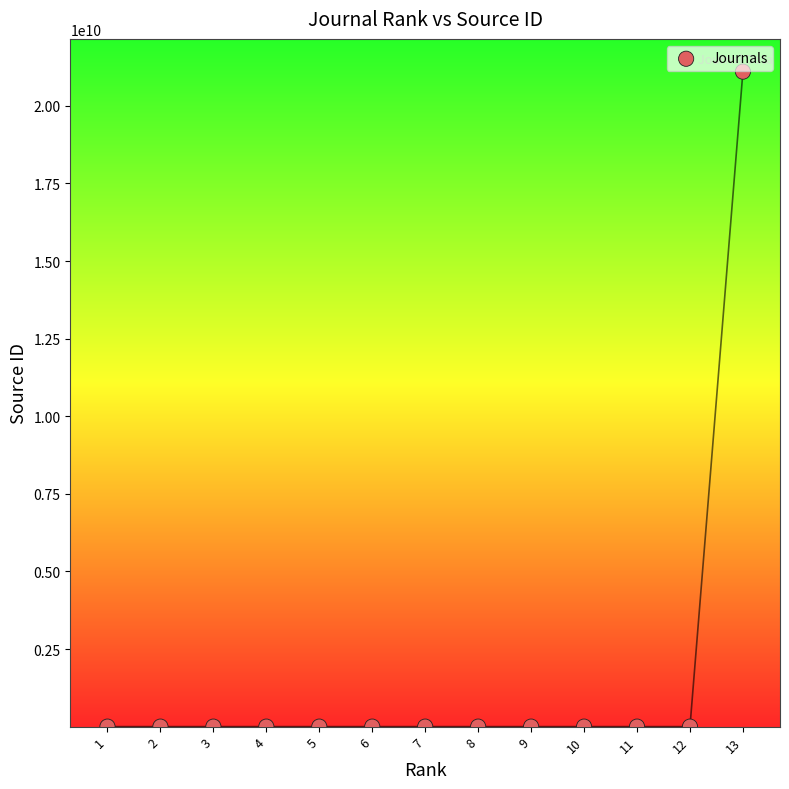

What is the range of X values (max minus min)?

12